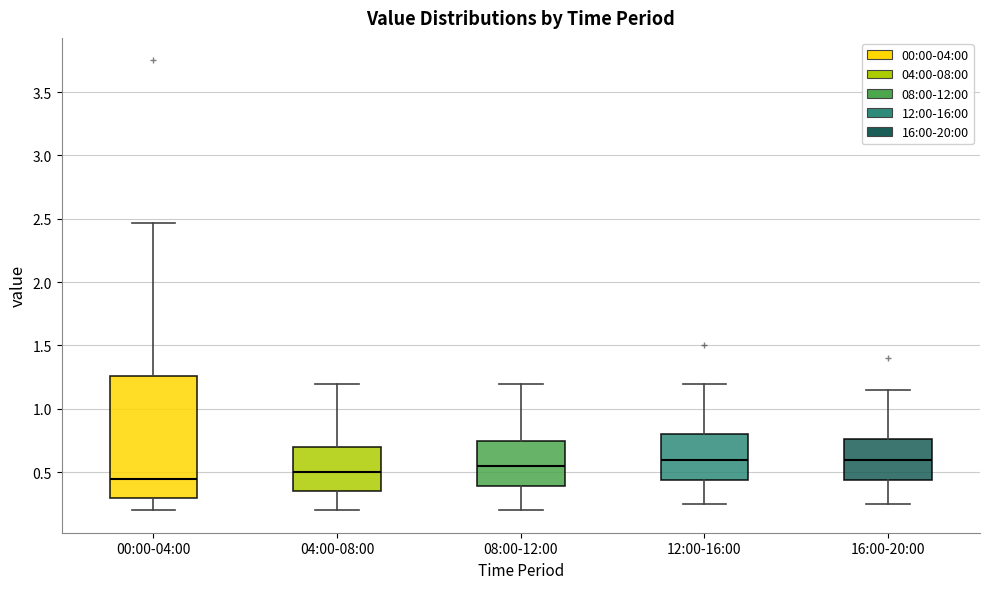

Comparing the boxes themselves (not the whiskers), which one is the tallest?

00:00-04:00